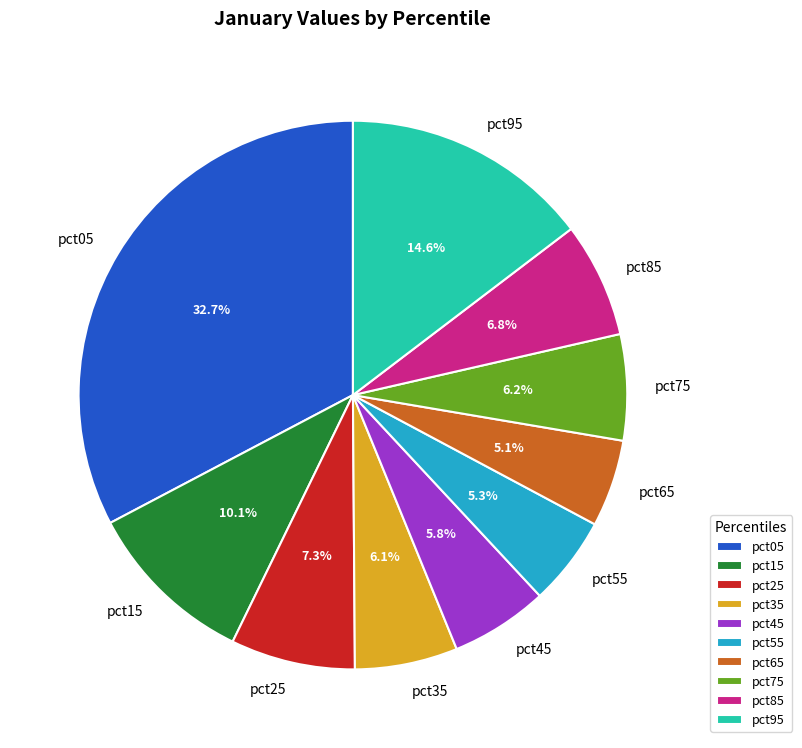

Which category has the biggest portion of the pie?

pct05